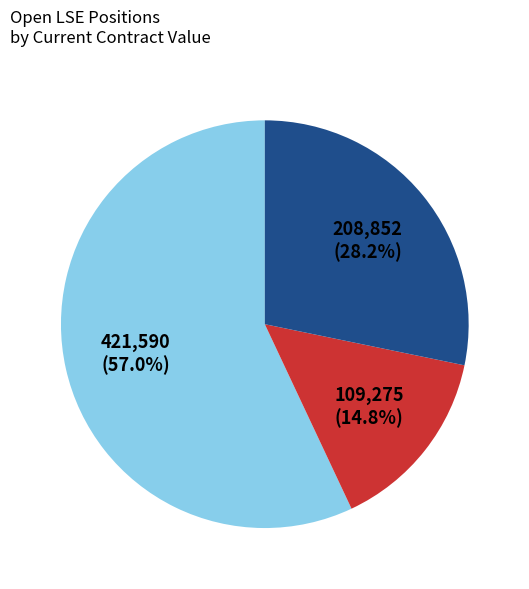

Is there any slice that represents more than half of the pie?

Yes